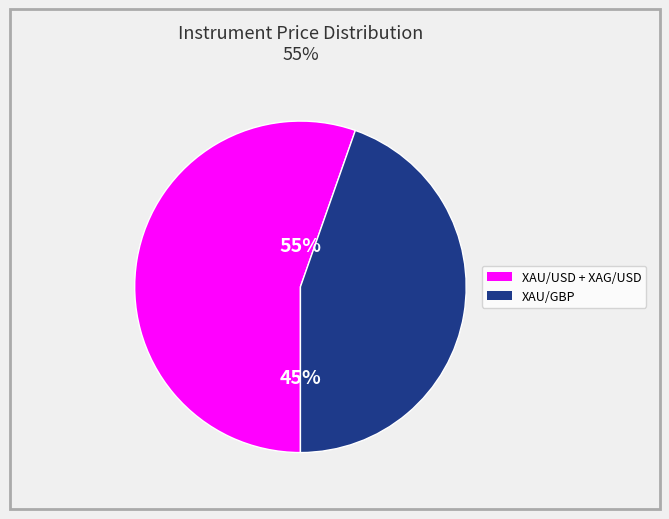

To the nearest percent, what percentage of the pie is XAU/GBP Rolling Spot FX x 100?

45%